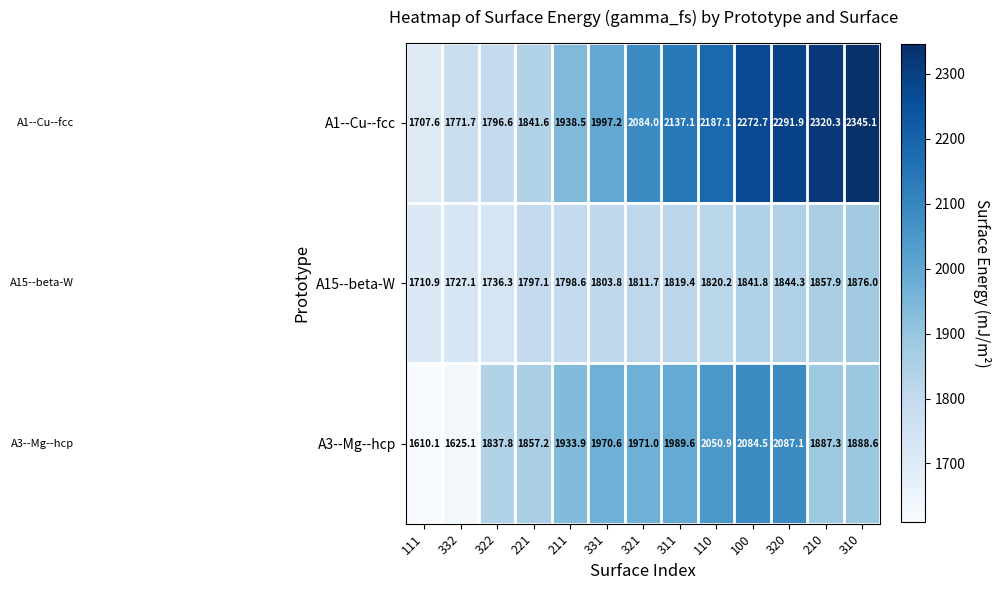

How many distinct data groups are displayed?

3